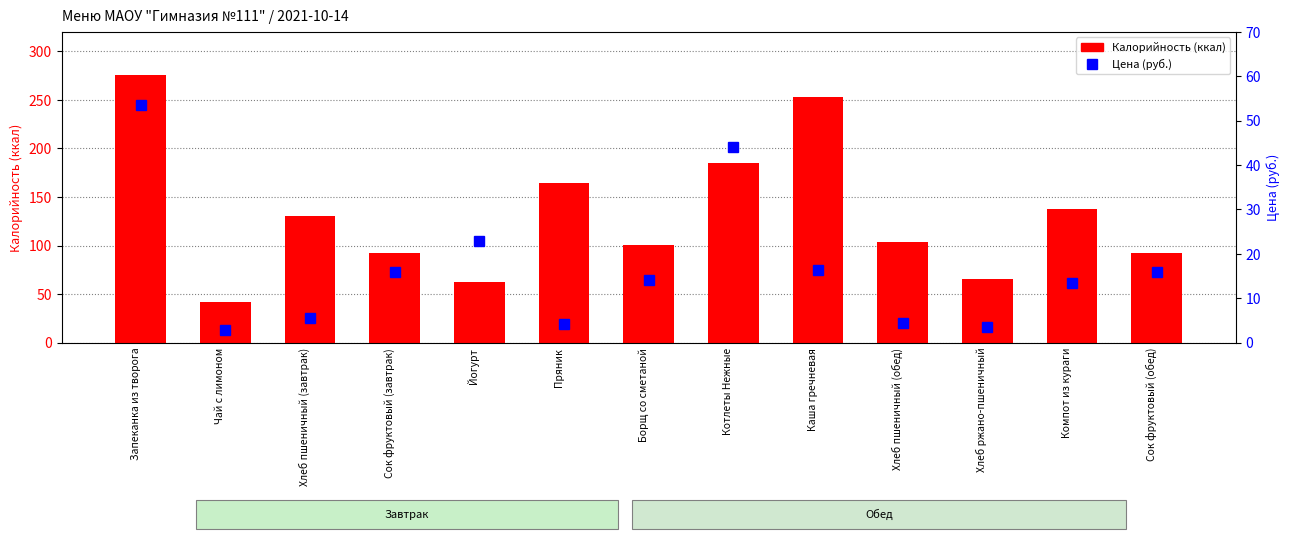

Reading left to right, what are all the values shown in this chart?

Калорийность (ккал): Запеканка из творога=275.5	Чай с лимоном=42.3	Хлеб пшеничный (завтрак)=130.0	Сок фруктовый (завтрак)=92.0	Йогурт=62.0	Пряник=164.7	Борщ со сметаной=100.6	Котлеты Нежные=185.0	Каша гречневая=253.0	Хлеб пшеничный (обед)=104.0	Хлеб ржано-пшеничный=66.0	Компот из кураги=137.8	Сок фруктовый (обед)=92.0
Цена (руб.): Запеканка из творога=53.6	Чай с лимоном=2.9	Хлеб пшеничный (завтрак)=5.6	Сок фруктовый (завтрак)=15.8	Йогурт=23.0	Пряник=4.3	Борщ со сметаной=14.2	Котлеты Нежные=44.1	Каша гречневая=16.4	Хлеб пшеничный (обед)=4.4	Хлеб ржано-пшеничный=3.5	Компот из кураги=13.5	Сок фруктовый (обед)=15.8